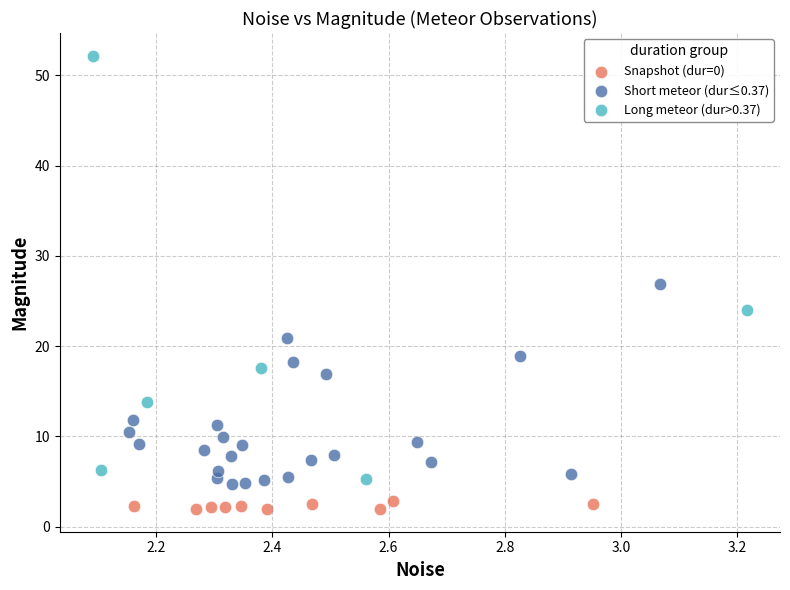

Which series contains the lowest Y value?

Snapshot (dur=0)